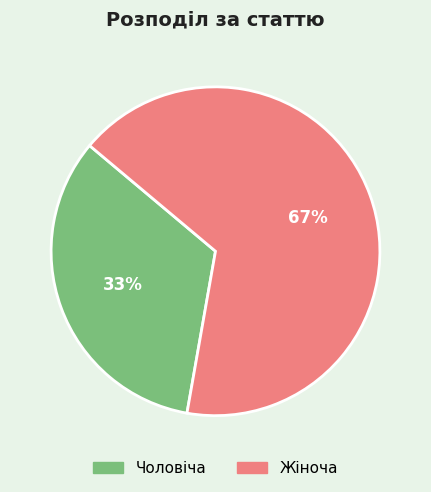

Count the number of slices in the pie.

2